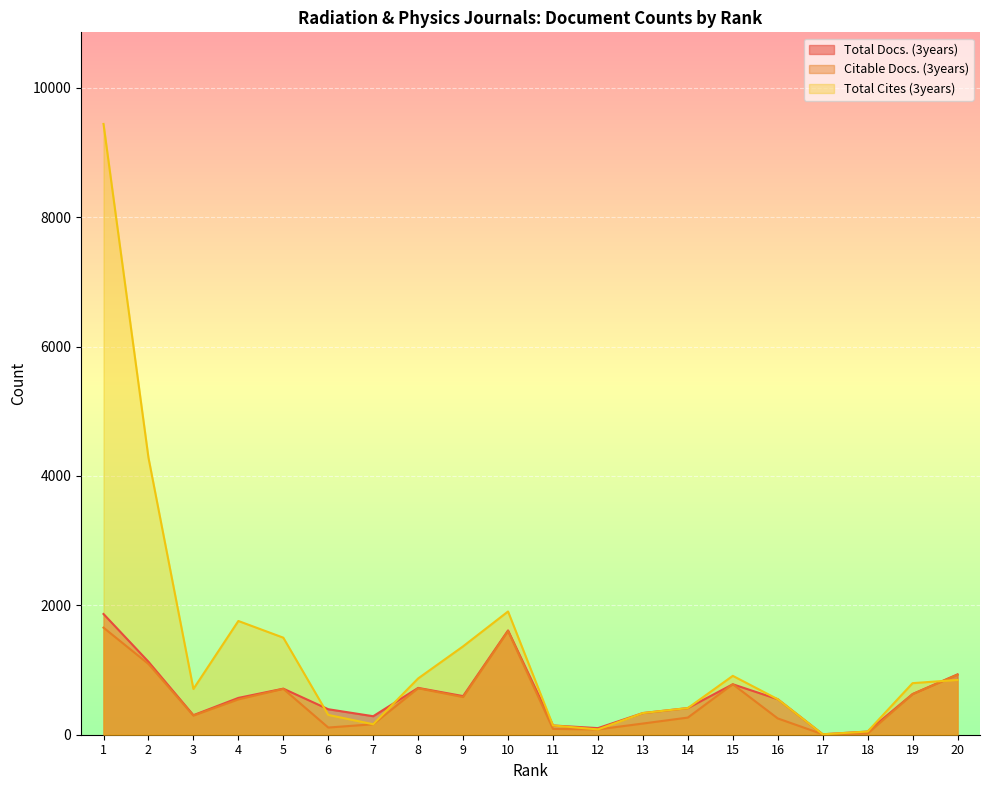

What is the difference between the second highest and second lowest values in the Total Cites (3years) series?

4234